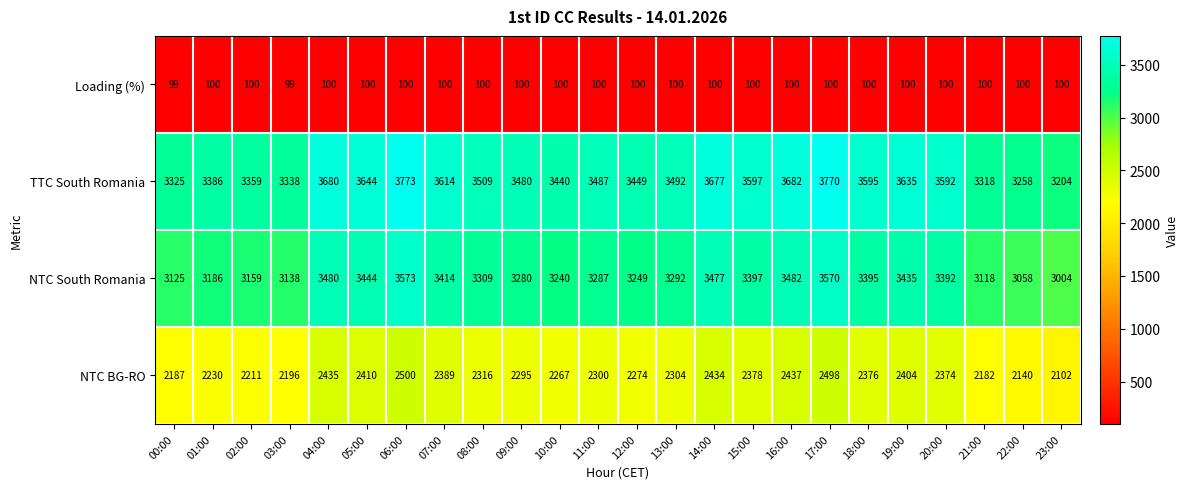

At which category is the sum across all series the highest?

06:00